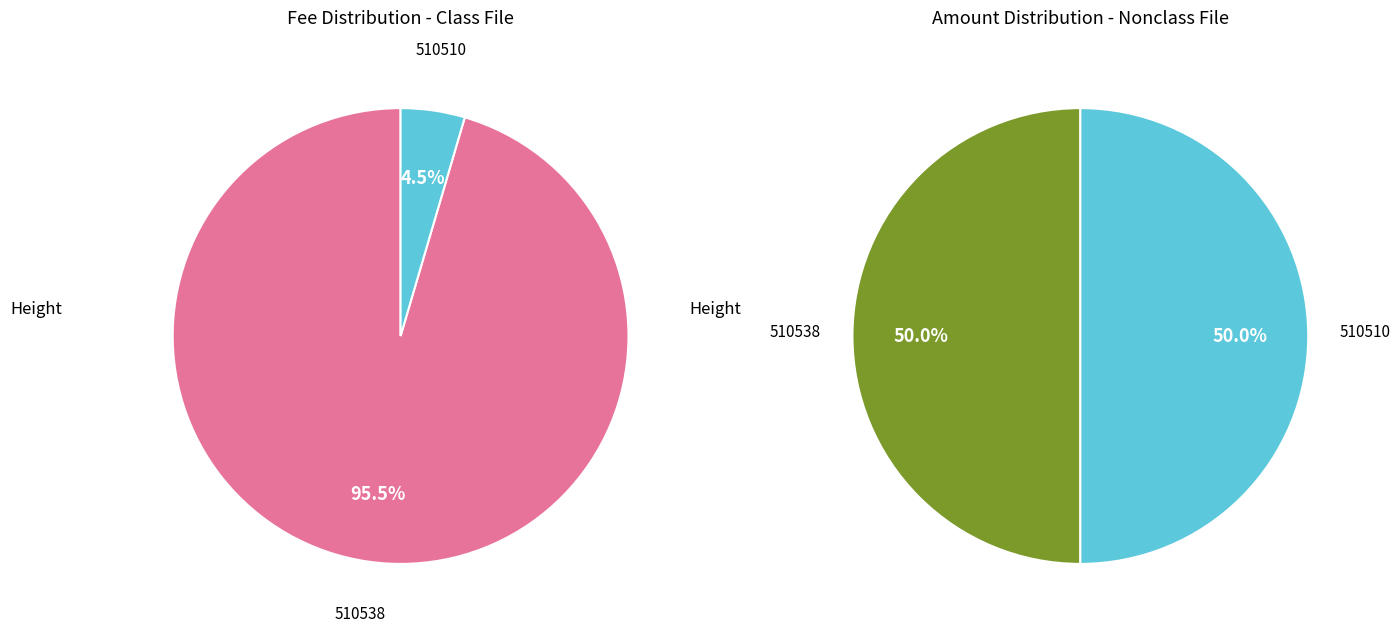

Between 510510 and 510538, which is larger?

510538